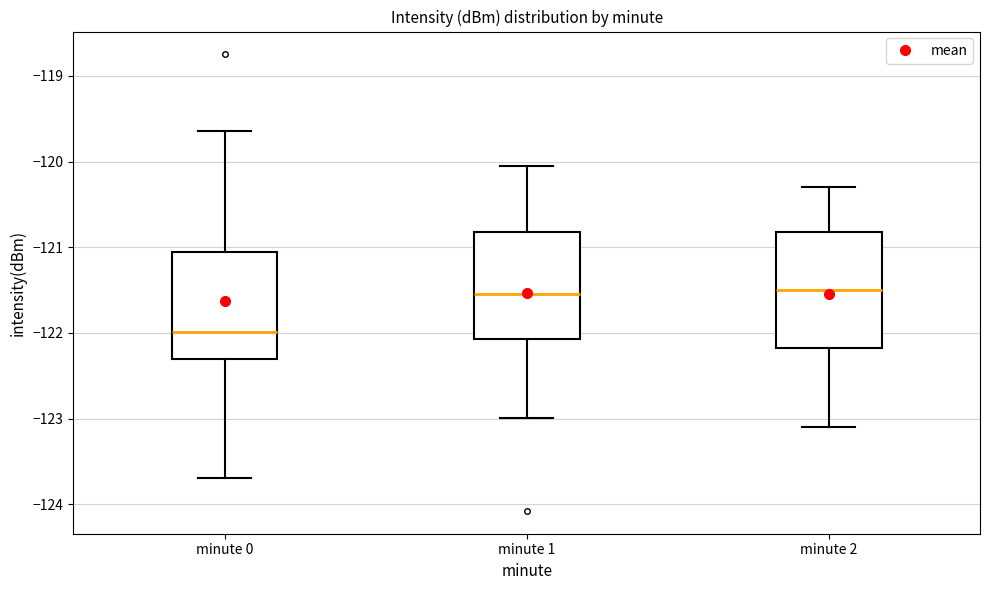

Where is the upper edge of the box for minute 0 on the y-axis? The values are not printed on the chart, so give them approximately, as read against the axis.

-121.1